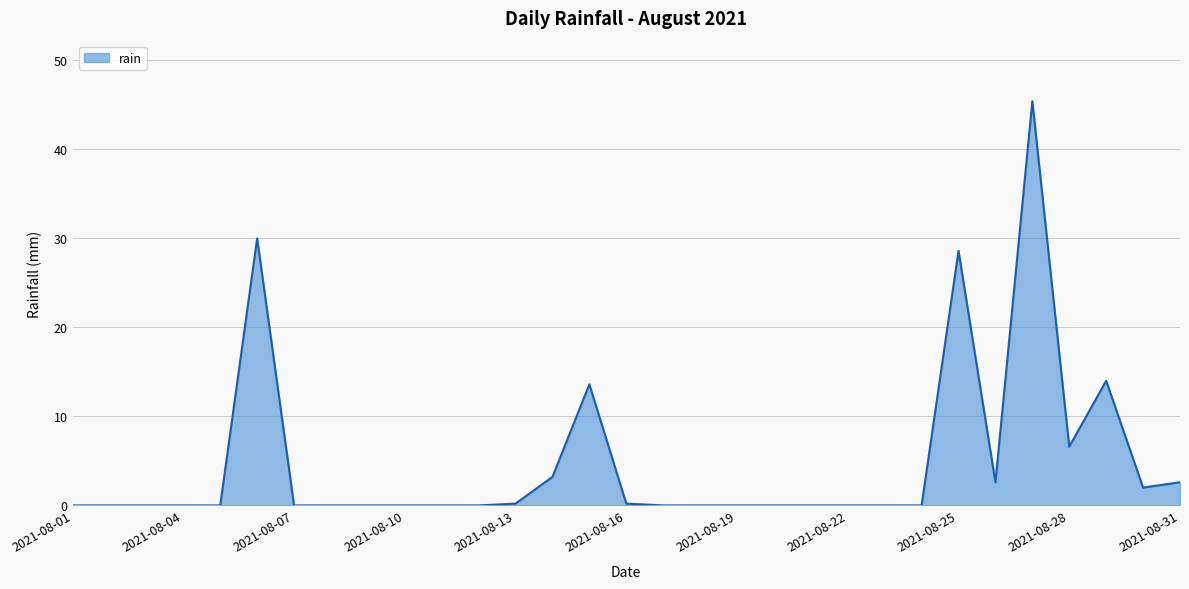

What is the maximum value shown in the chart?

45.4